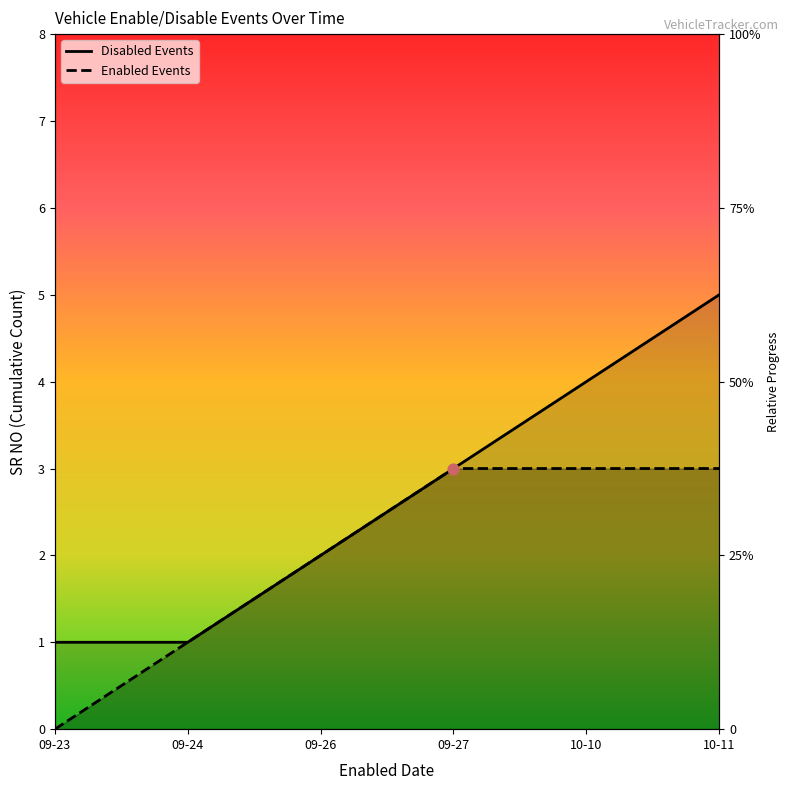

Which series has the widest spread of Y values?

Disabled Events